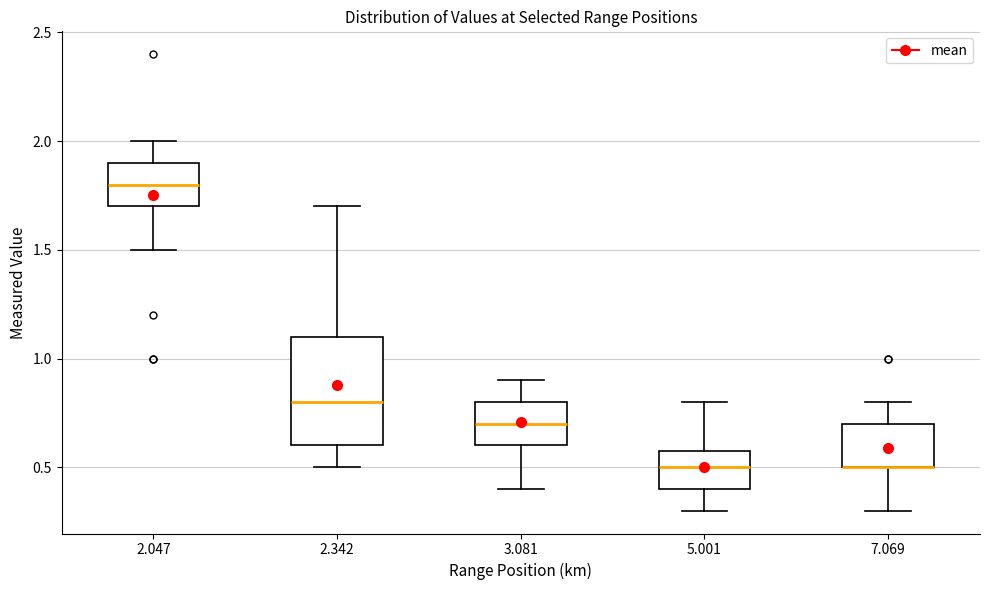

Reading left to right, transcribe this box plot: for each box, give where its median line is, the range the box spans, and where its two whiskers end, as read against the y-axis. The values are not printed on the chart, so give them approximately, as read against the axis.

2.047: median 1.8, box 1.7 to 1.9, whiskers 1.5 to 2.0
2.342: median 0.8, box 0.6 to 1.1, whiskers 0.5 to 1.7
3.081: median 0.7, box 0.6 to 0.8, whiskers 0.4 to 0.9
5.001: median 0.5, box 0.4 to 0.6, whiskers 0.3 to 0.8
7.069: median 0.5 (drawn on the box's lower edge), box 0.5 to 0.7, whiskers 0.3 to 0.8